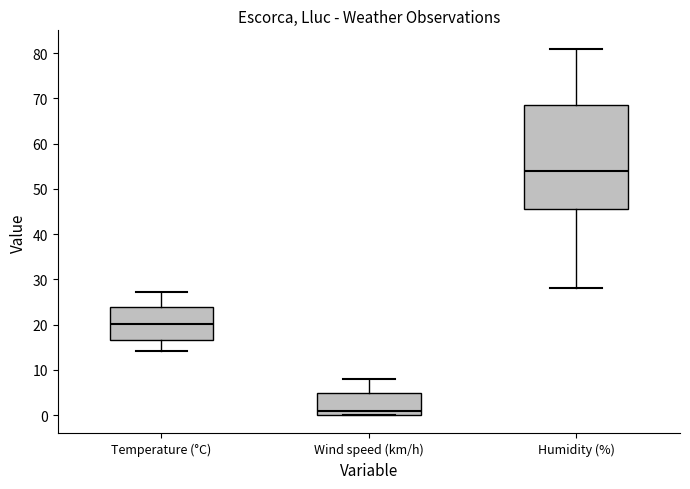

Comparing the boxes themselves (not the whiskers), which one is the tallest?

Humidity (%)